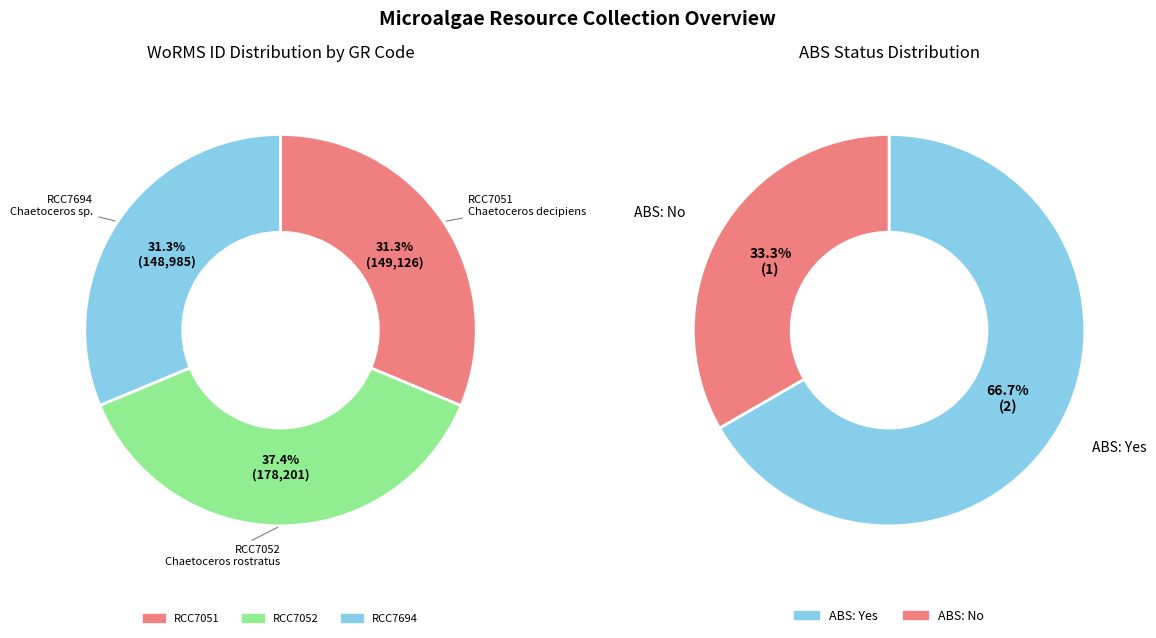

Count the number of slices in the pie.

3